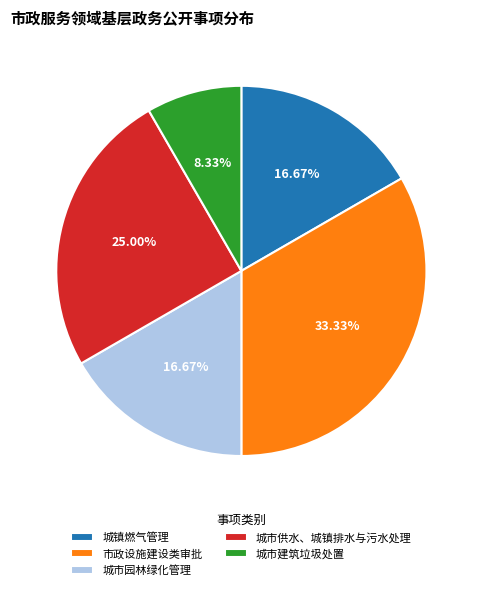

To the nearest percent, what percentage of the pie is 城市供水、城镇排水与污水处理?

25%